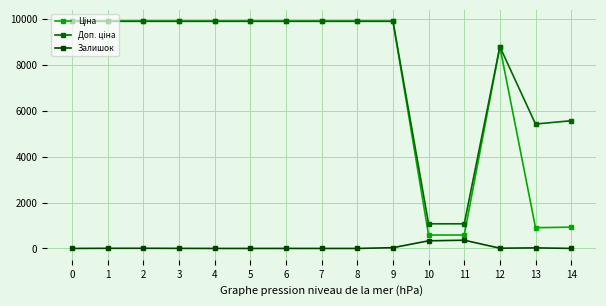

How many distinct data groups are displayed?

3